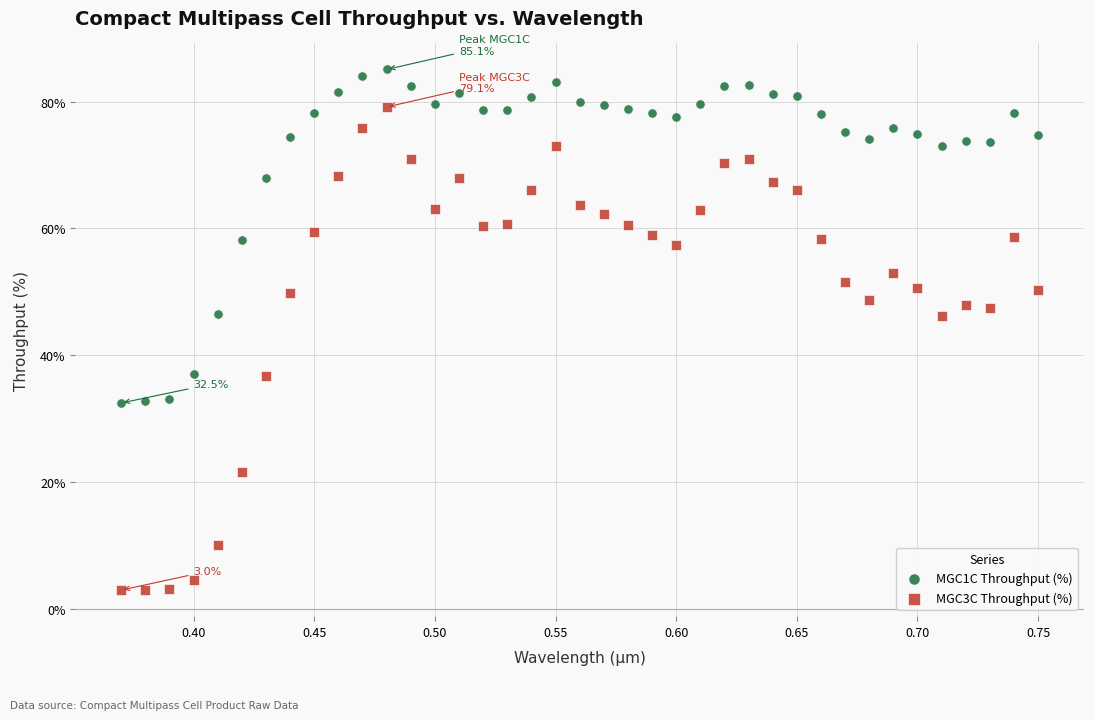

Across all data points, what is the range of X values (max minus min)?

0.4